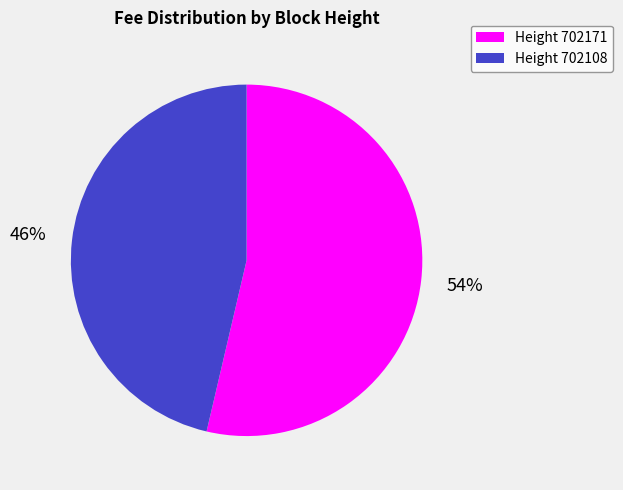

To the nearest percent, what is the average slice percentage?

50%